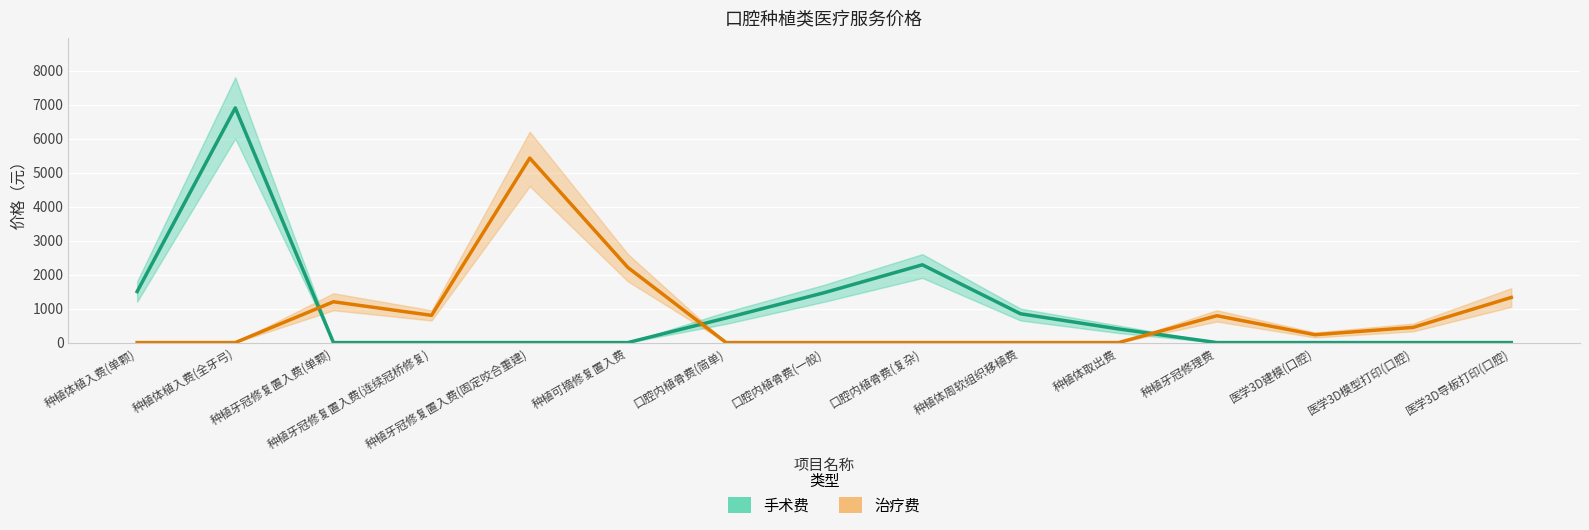

What is the sum of the 手术费 values at 种植可摘修复置入费 and 种植体植入费(单颗)?

1500